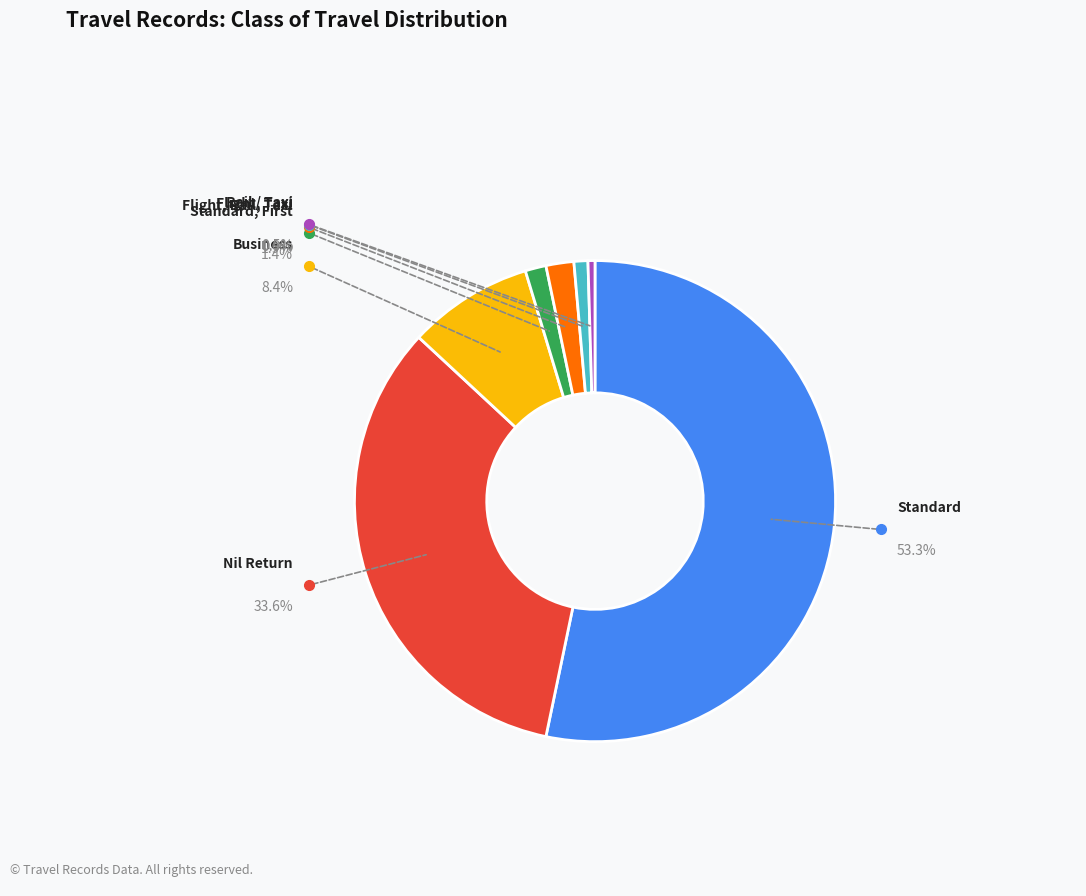

Does any single category account for the majority?

Yes